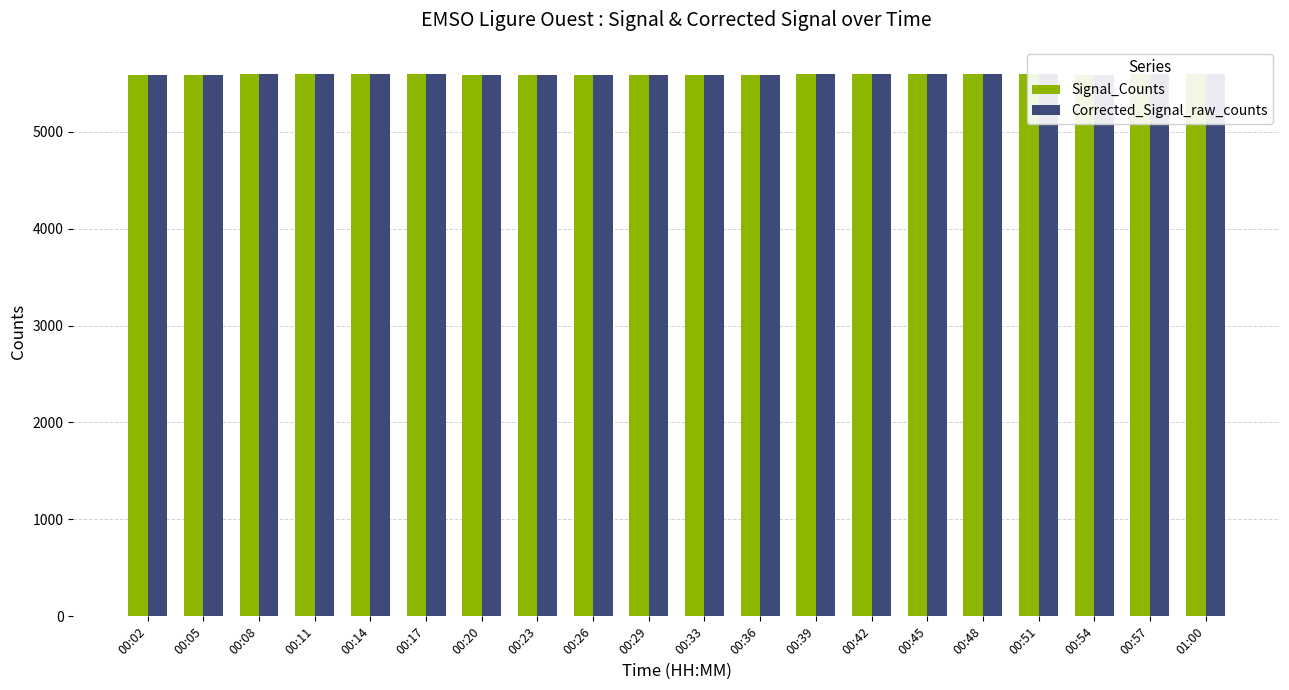

How many data points in Corrected_Signal_raw_counts are less than 5590?

10